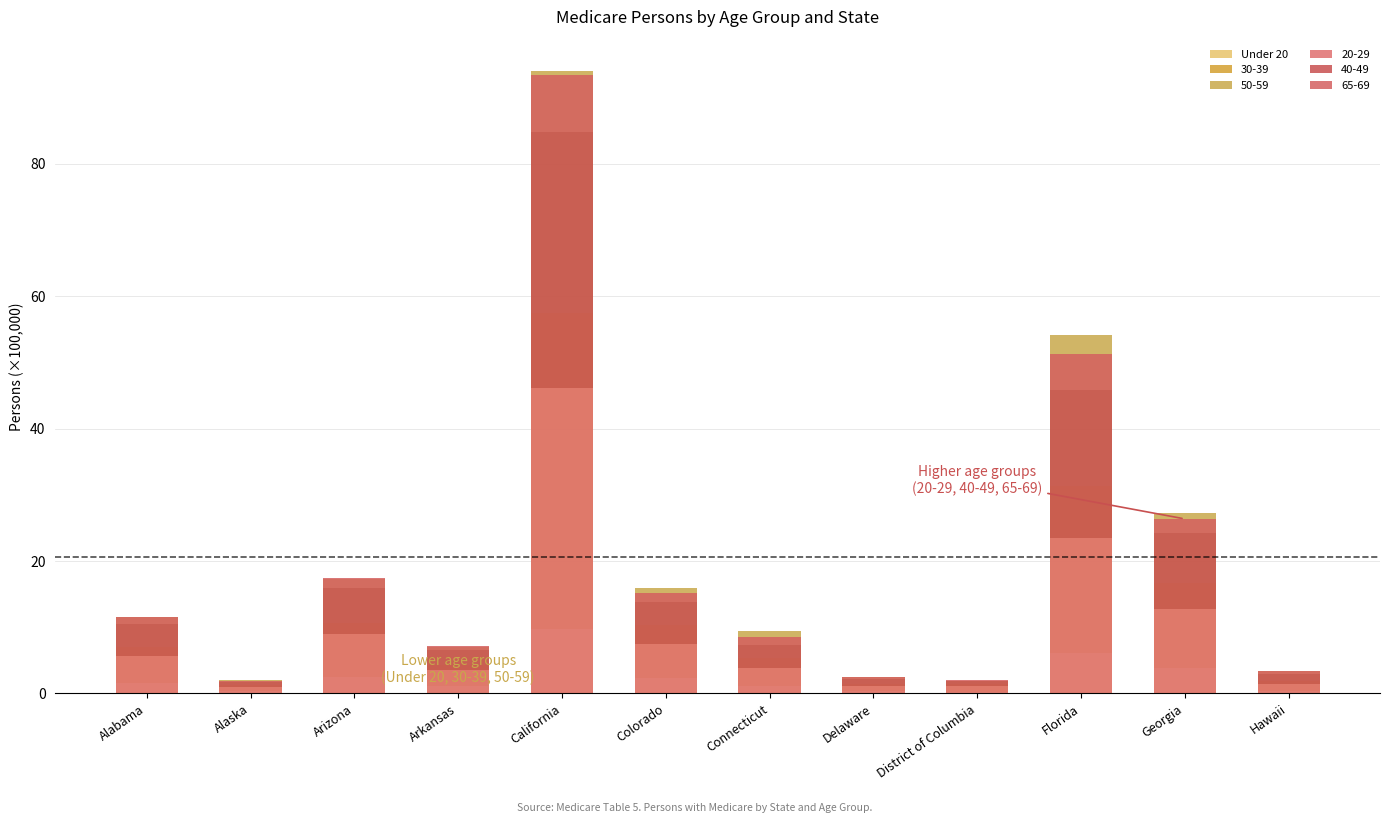

What position from the right is Georgia?

2